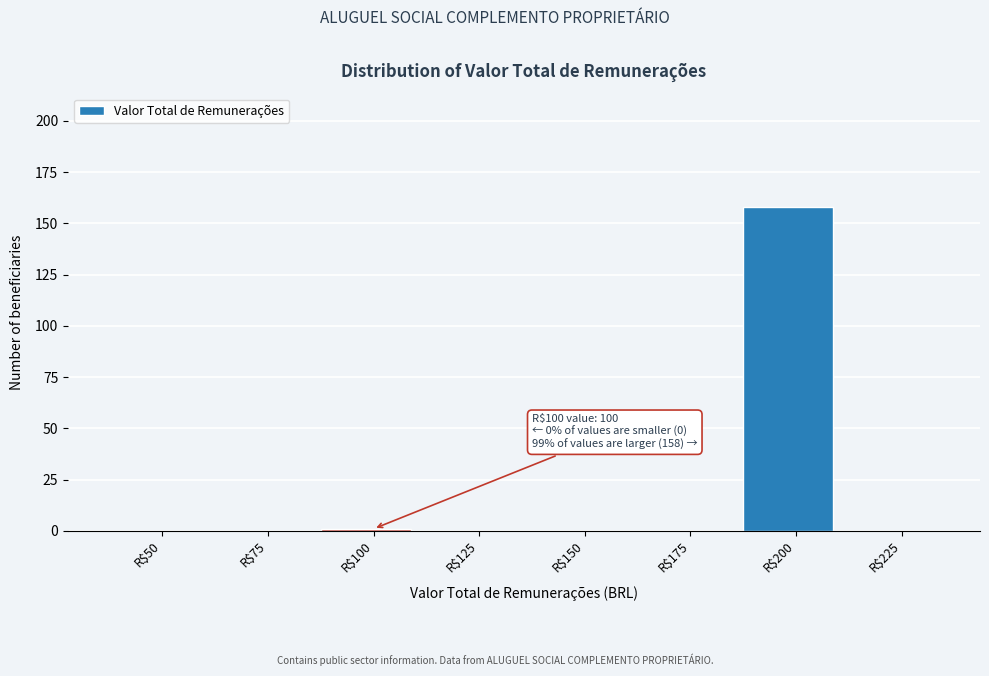

What is the sum of all values?

159